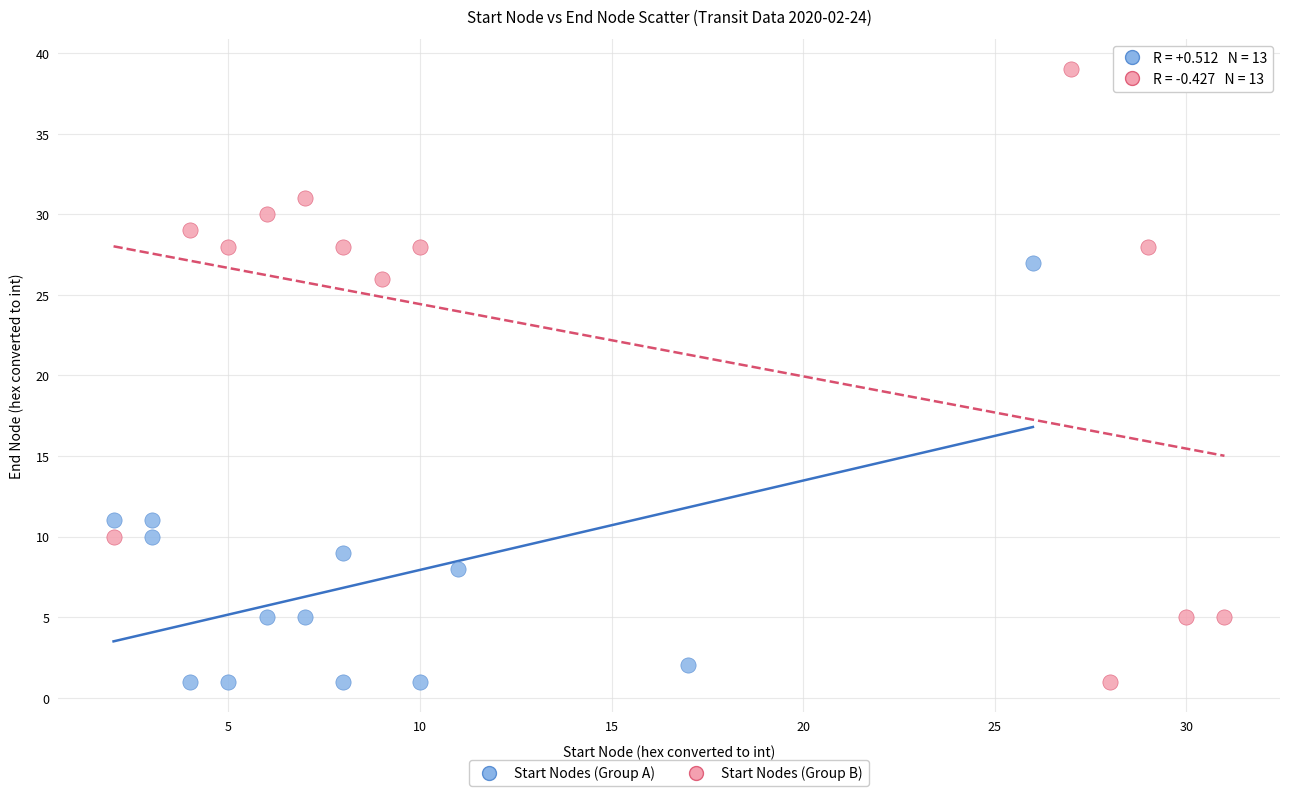

Which series has the widest spread of Y values?

Start Nodes (Group B)